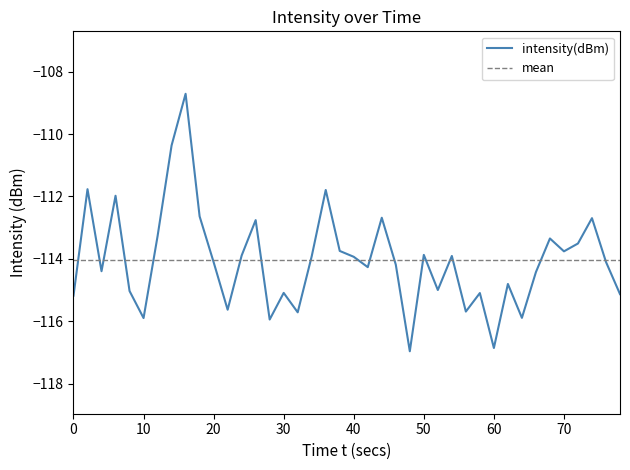

How many interior local peaks (higher than both neighbors) does the data have?

13